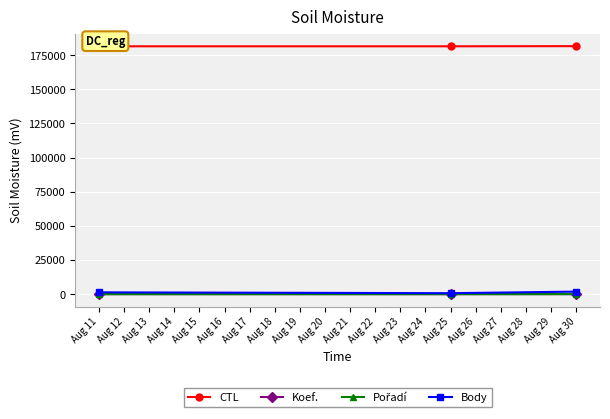

What is the value of the CTL point at the 3rd from the left?

181617